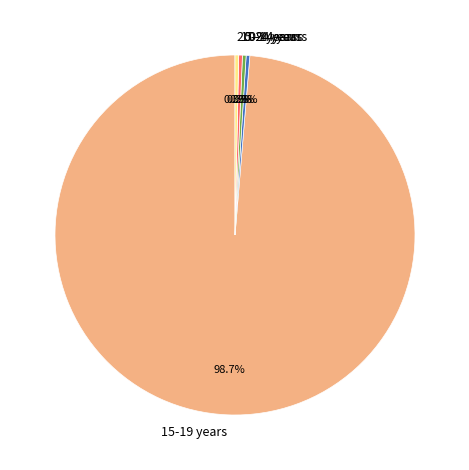

Count the number of slices in the pie.

5